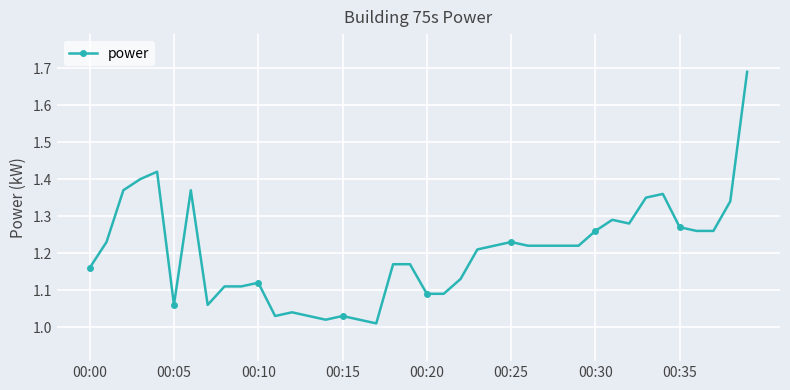

What is the difference between the second highest and minimum values?

0.4